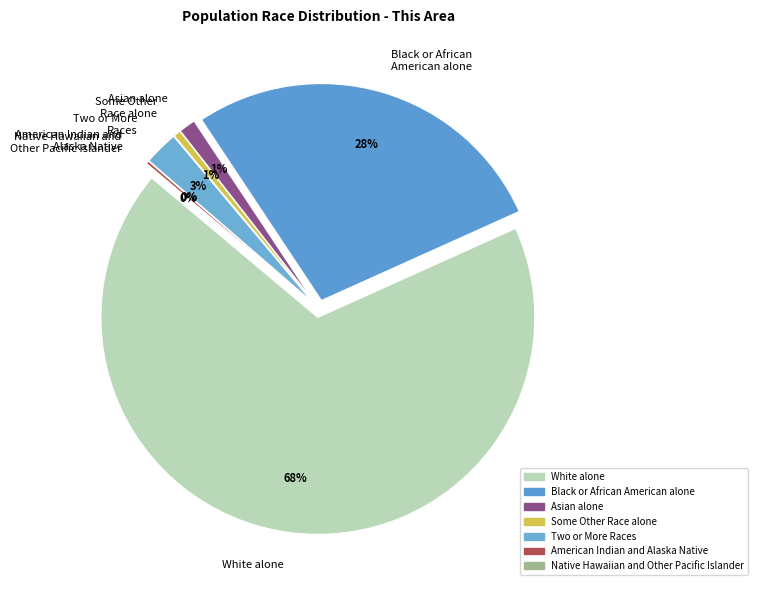

Does American Indian and
Alaska Native account for over 50% of the chart?

No